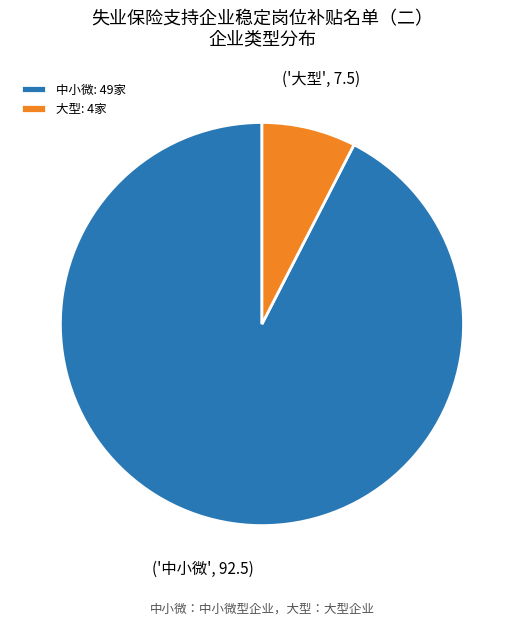

Approximately how many times larger is the value at 中小微 compared to 大型?

12.2